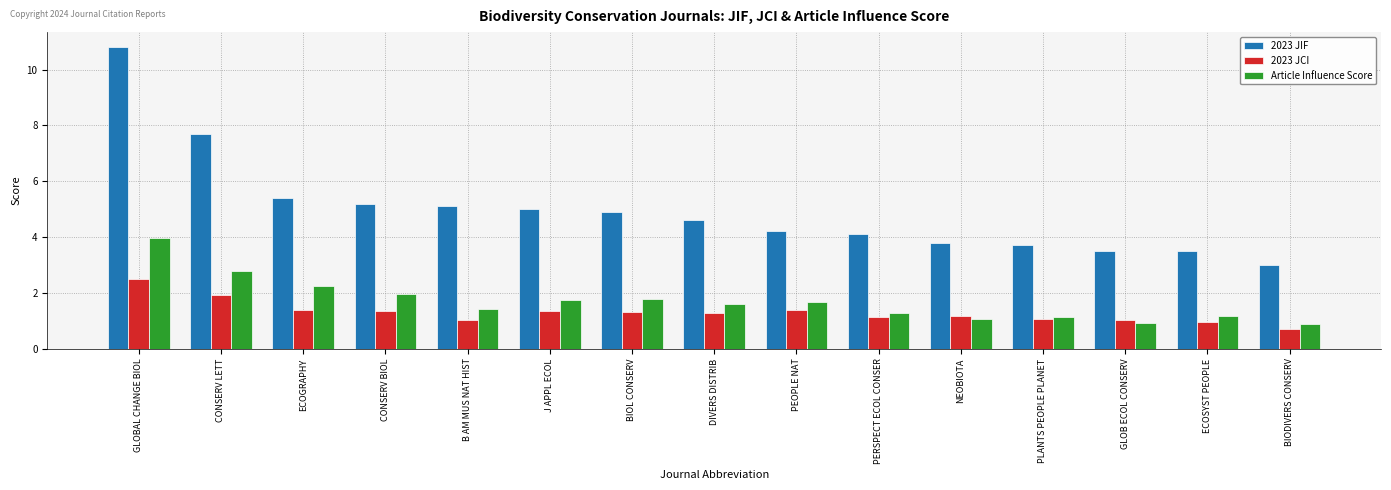

How many groups of bars are there?

15